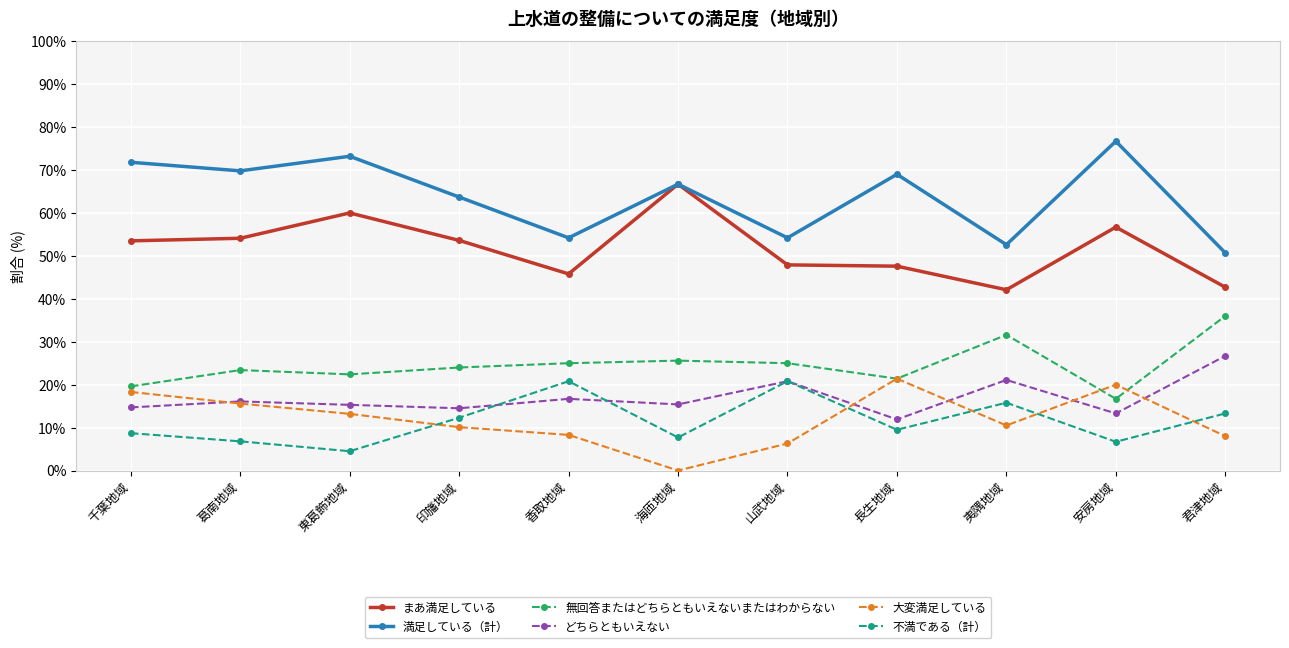

Is the value of 満足している（計） at 海匝地域 greater than the value of まあ満足している at 山武地域?

Yes